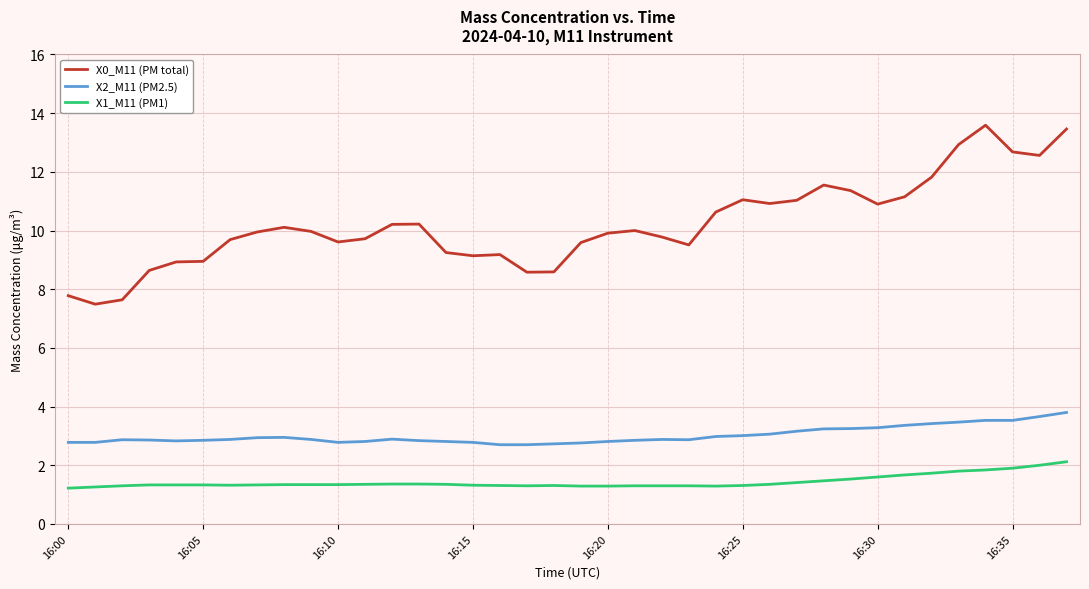

Which series has the largest total across all categories?

X0_M11 (PM total)